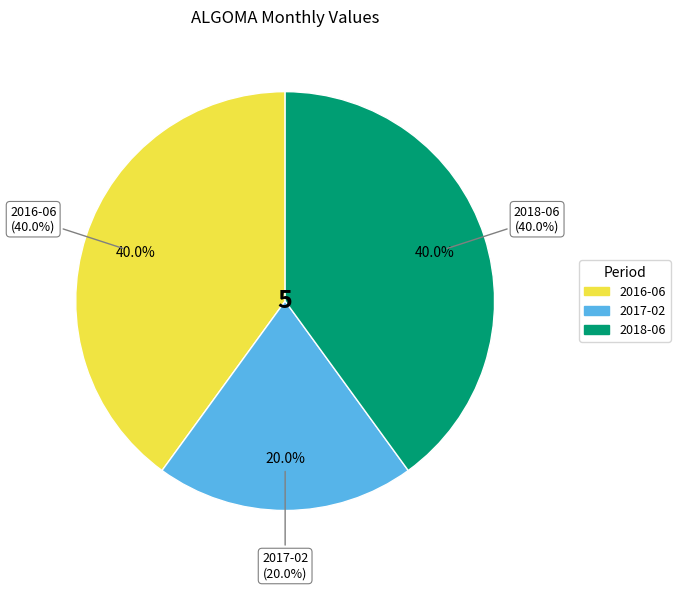

True or false: 2016-06 accounts for 40% of the total.

True